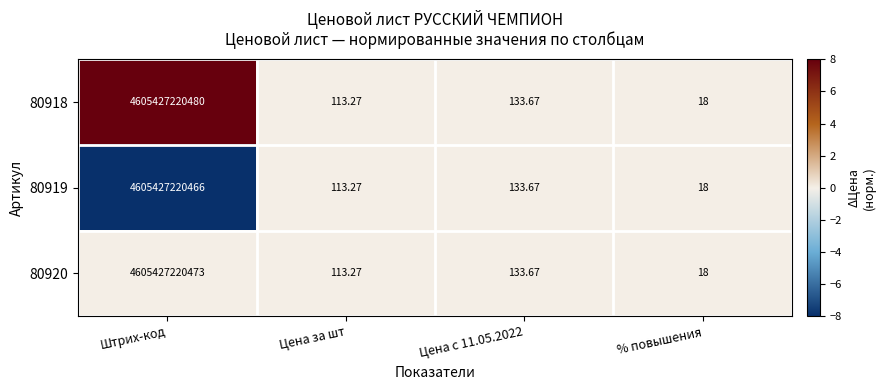

Is the value of 80918 at Цена с 11.05.2022 greater than the value of 80920 at Штрих-код?

No